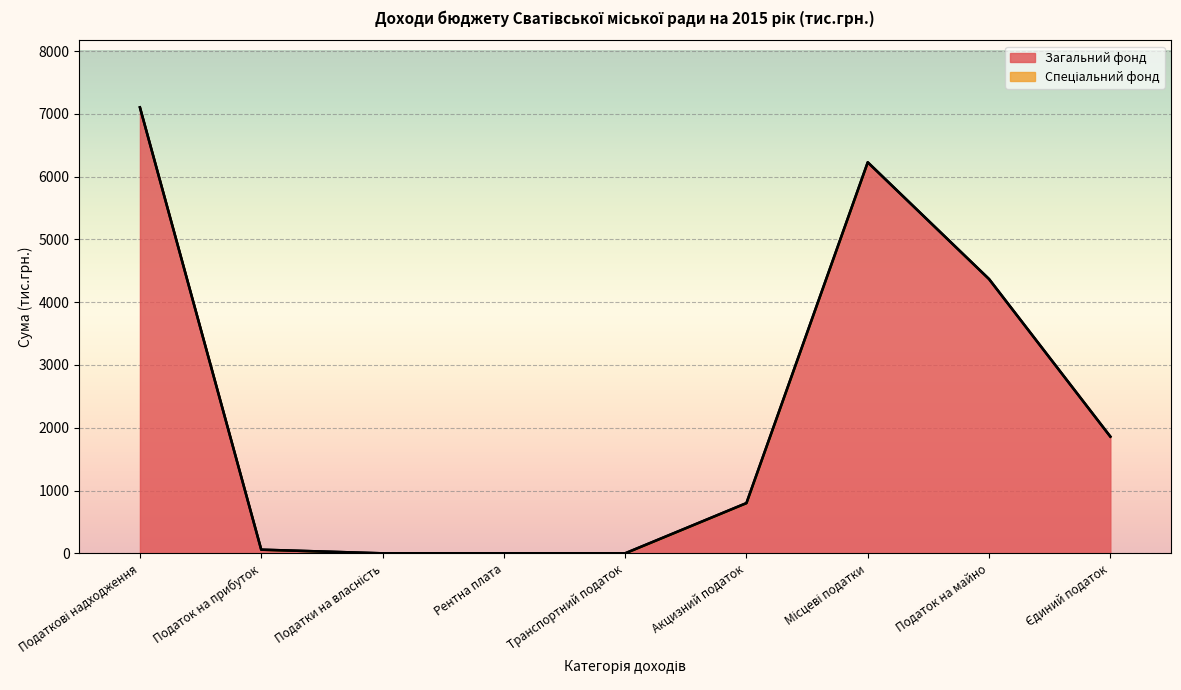

Reading left to right, list all the values displayed in this chart.

Податкові надходження=7104.1	Податок на прибуток=58.1	Податки на власність=0.0	Рентна плата=0.0	Транспортний податок=0.0	Акцизний податок=800.0	Місцеві податки=6229.0	Податок на майно=4368.8	Єдиний податок=1859.2